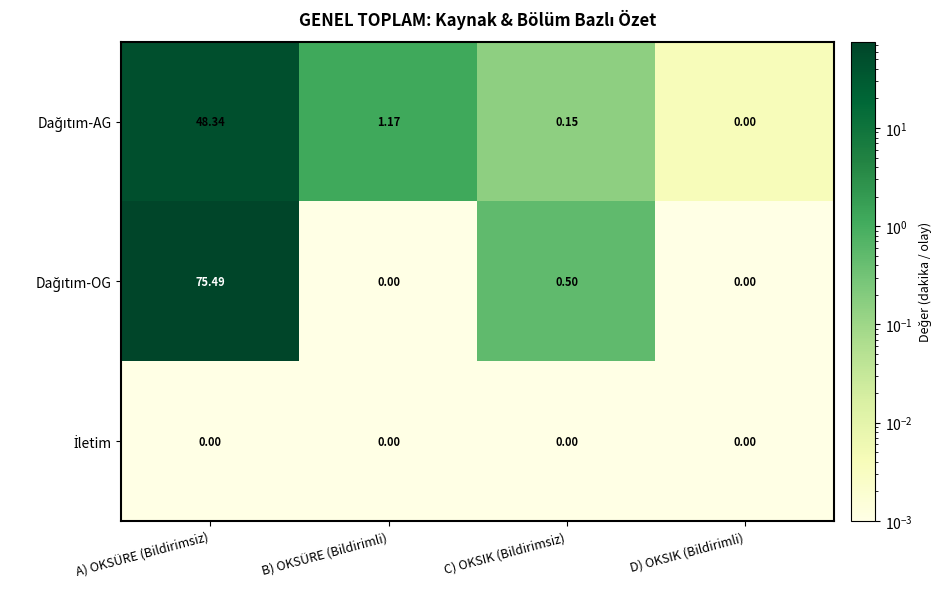

At which category is the sum across all series the highest?

A) OKSÜRE (Bildirimsiz)